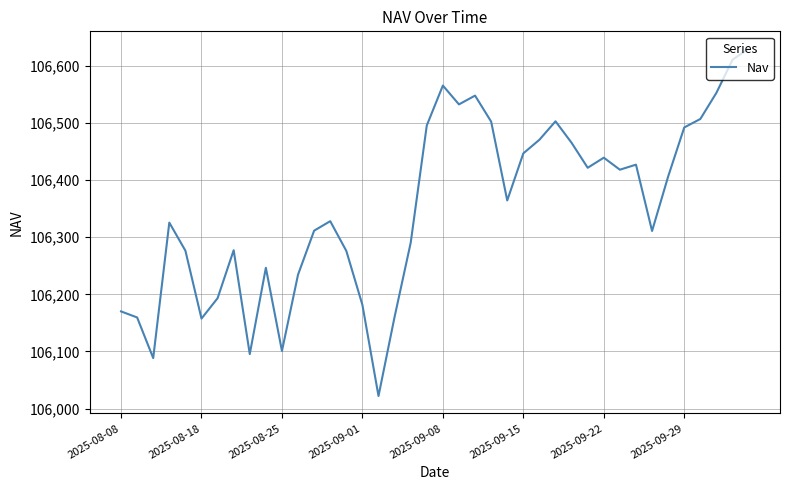

What is the minimum value shown in the chart?

106021.9